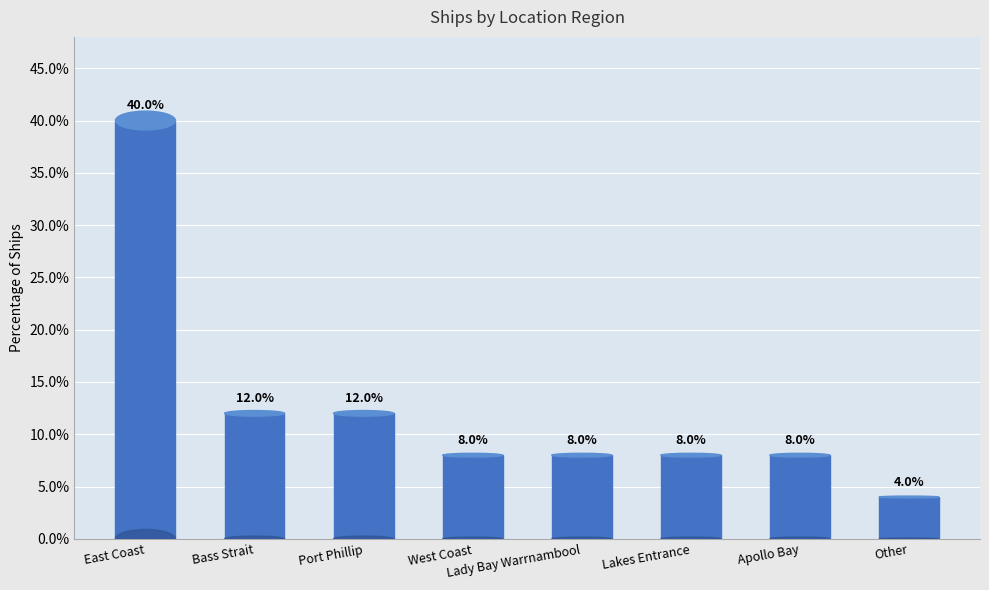

What is the sum of the values at Bass Strait and East Coast?

52